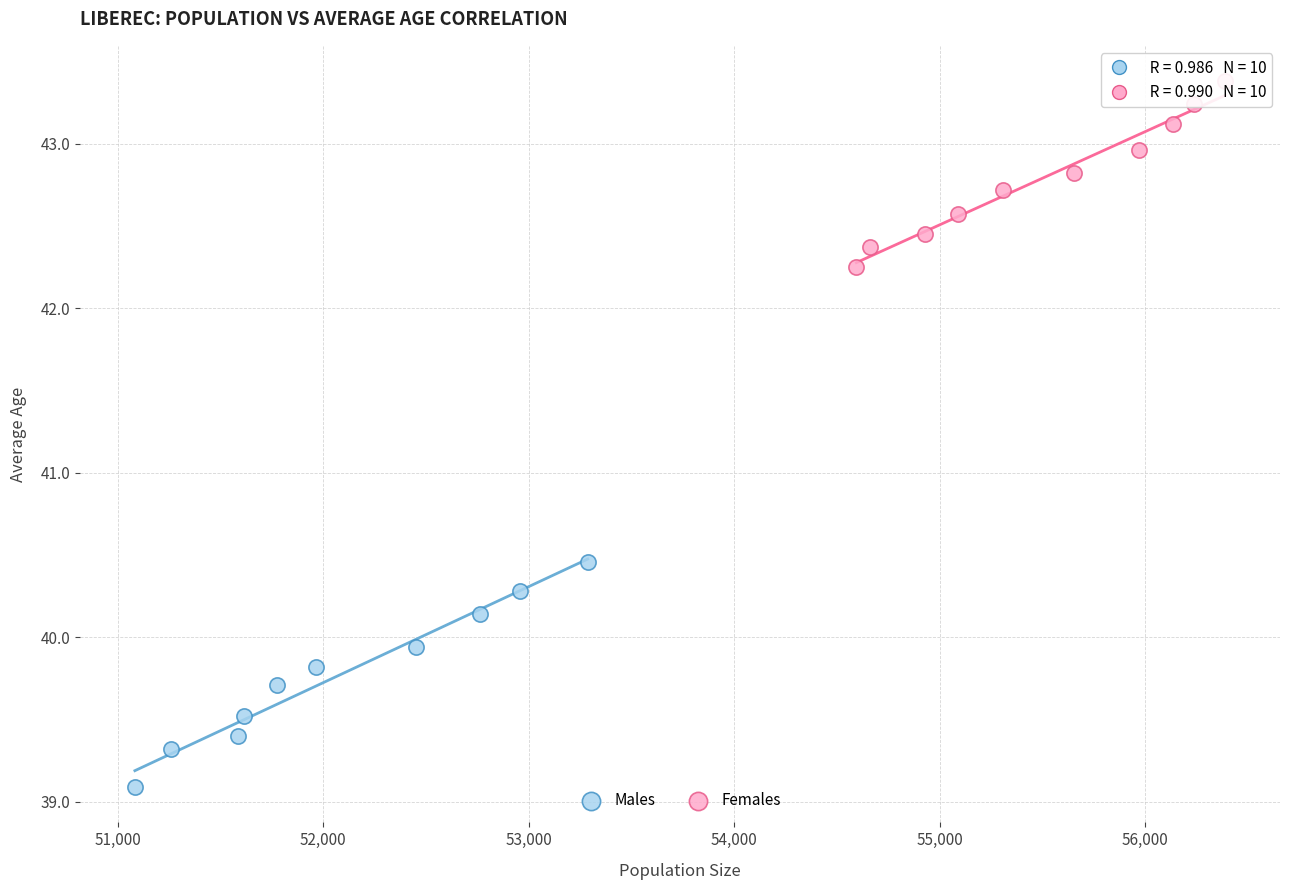

Which series has the widest spread of Y values?

Males